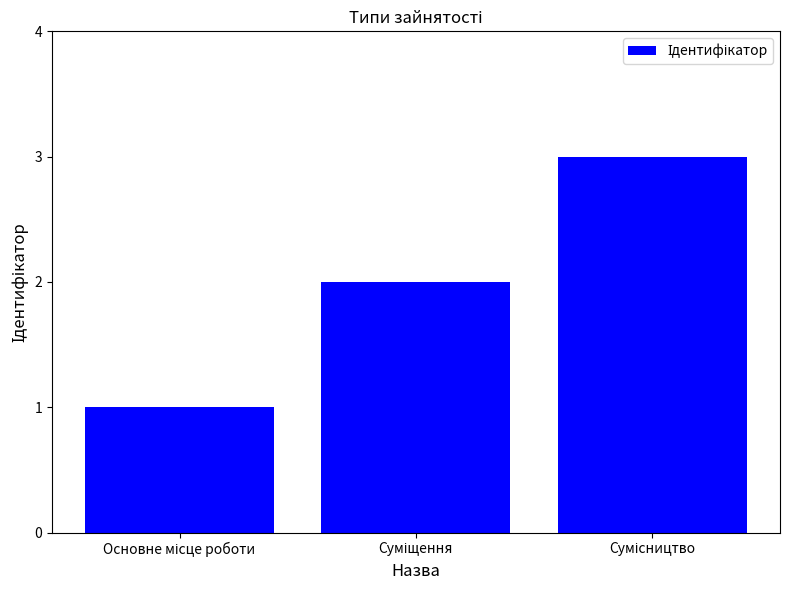

What is the maximum value shown in the chart?

3